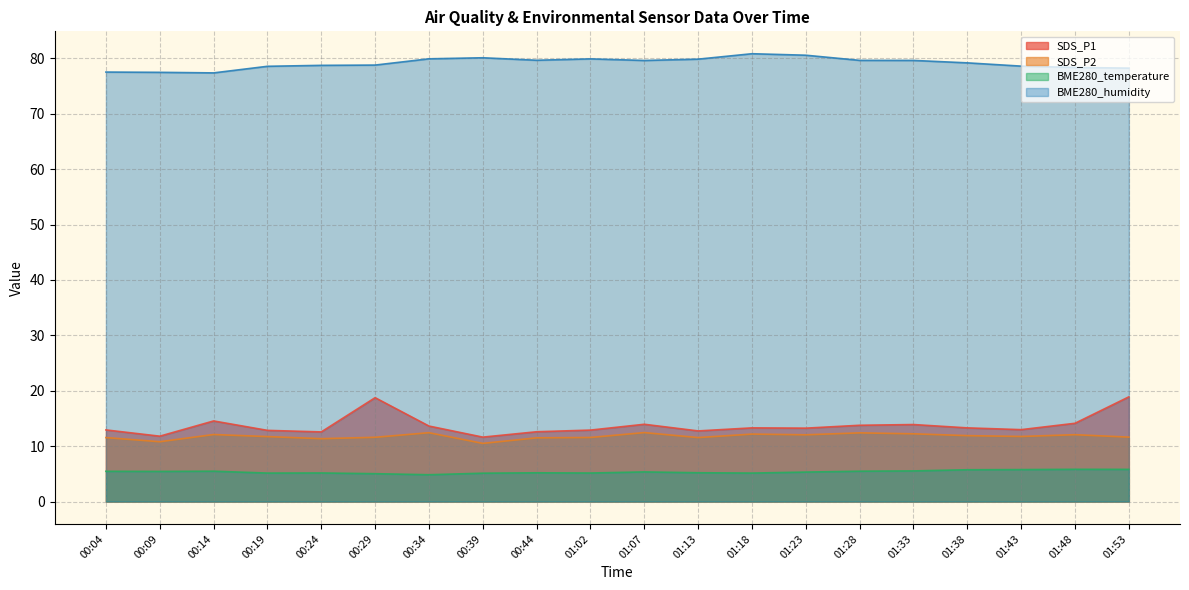

Which category has the lowest value in the SDS_P2 series?

00:39